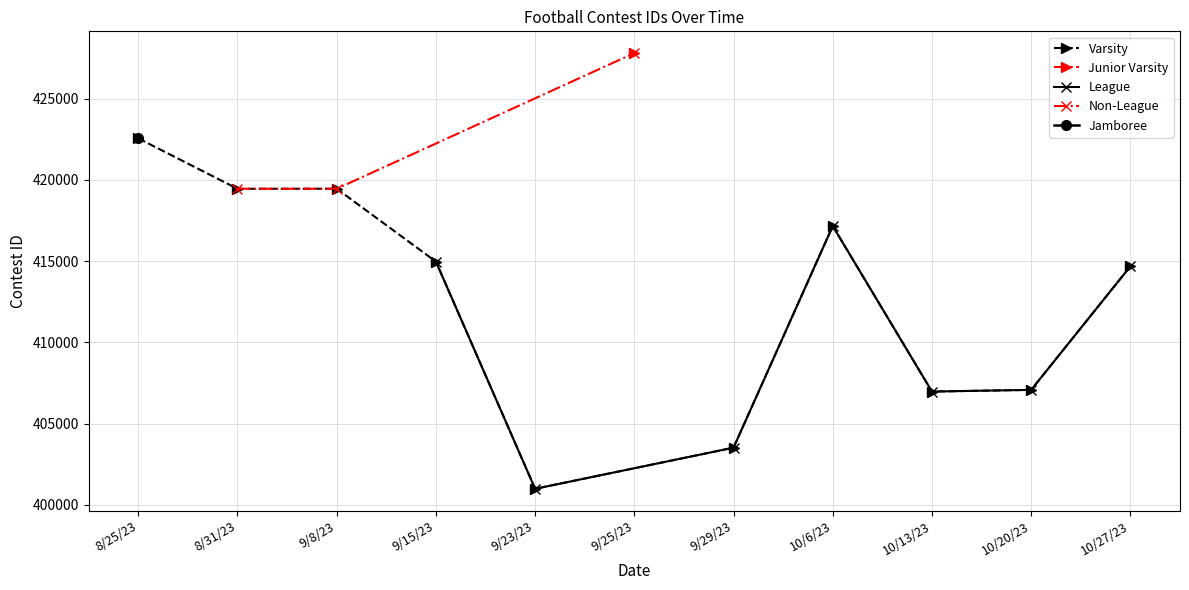

What is the value of the 11th point from the left?

414681